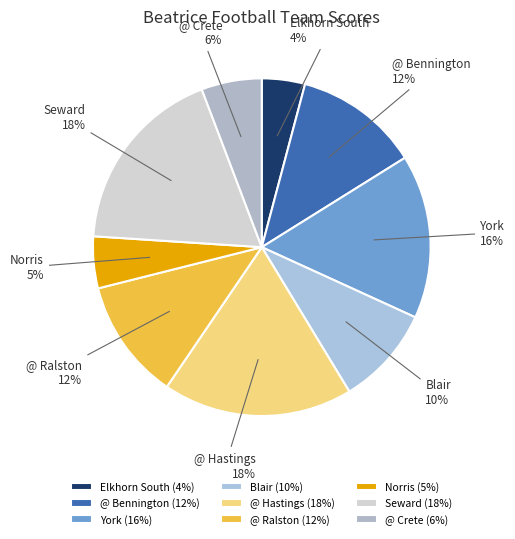

Combined, do Blair and Seward account for over 50%?

No